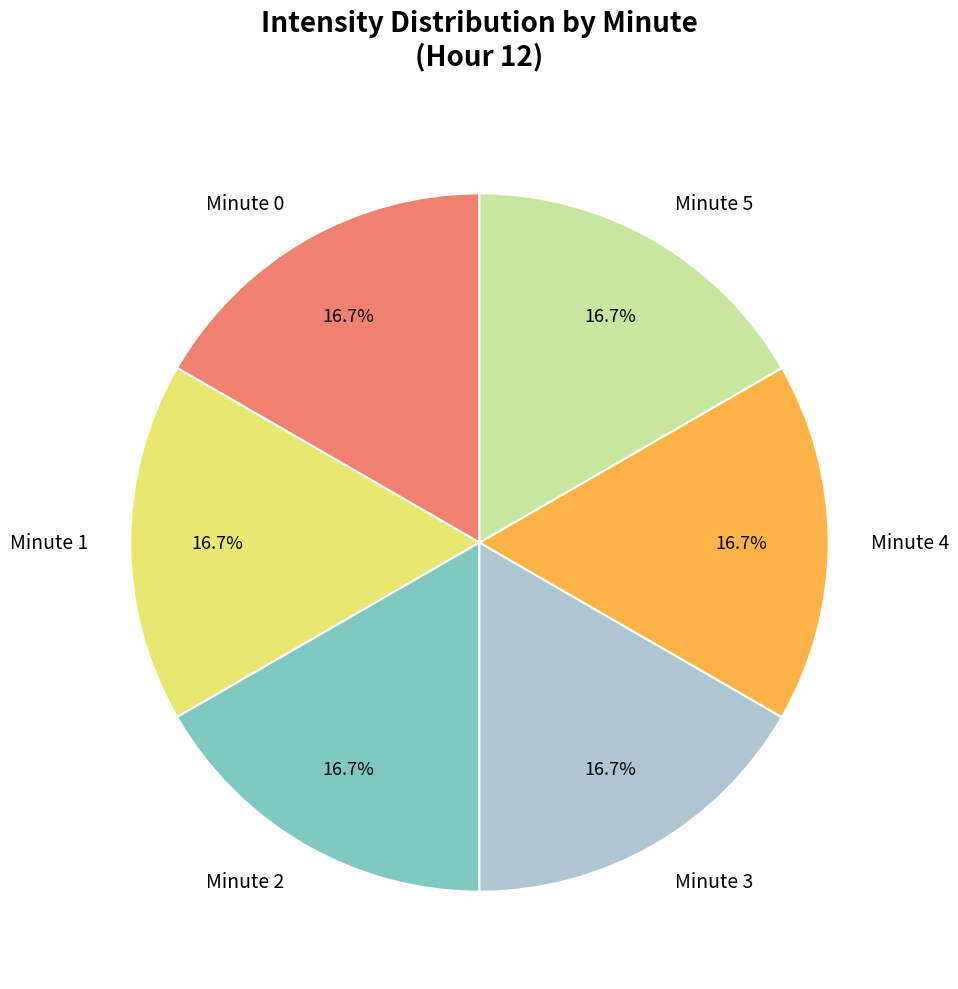

Combined, do Minute 2 and Minute 3 account for over 50%?

No